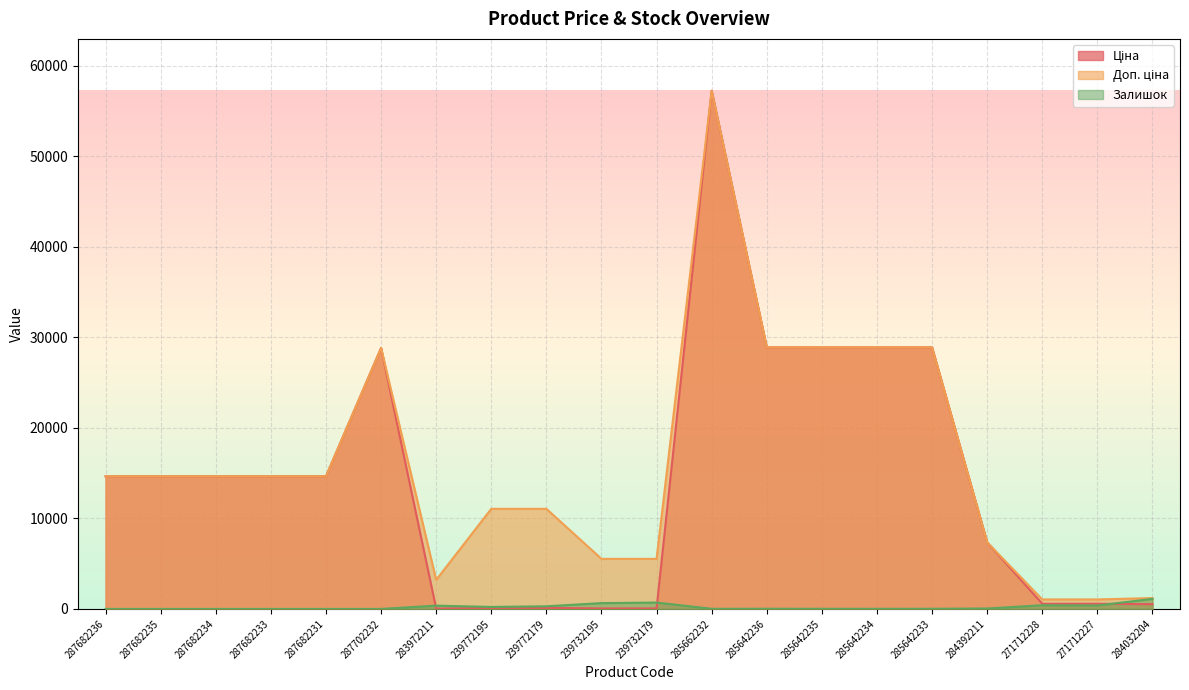

What is the difference between the highest and lowest values at 285642234?

28879.3